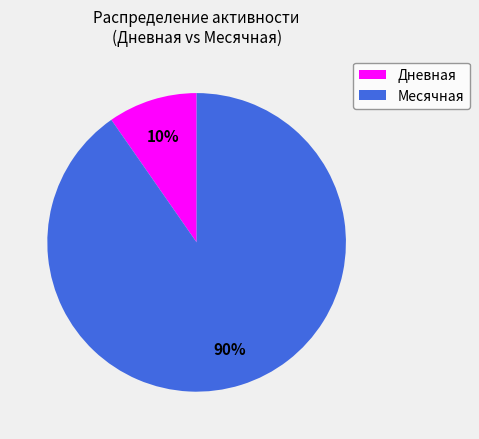

Does any single category account for the majority?

Yes